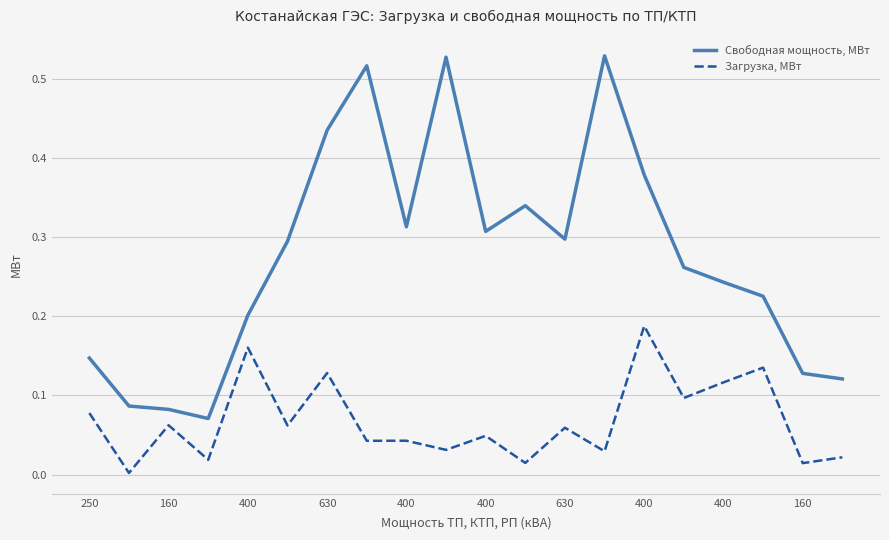

What are all the series names shown in the legend?

Свободная мощность, МВт, Загрузка, МВт